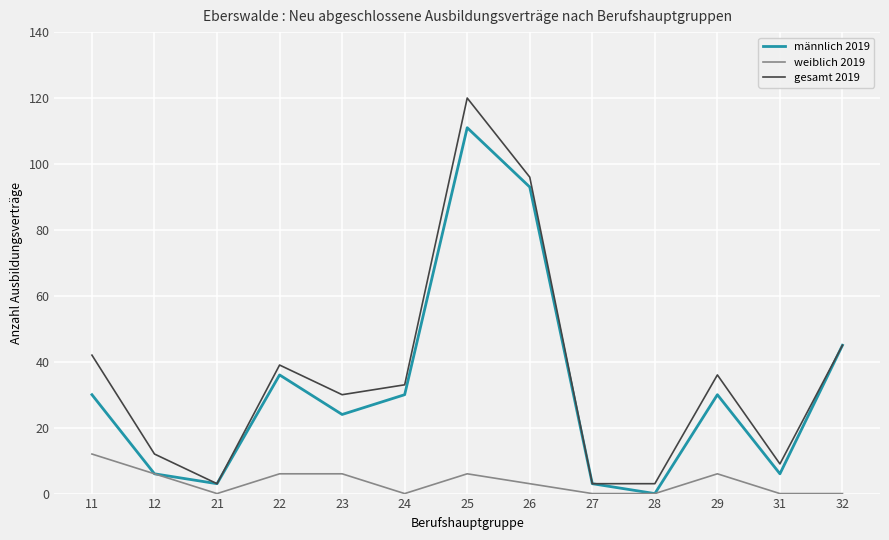

Rank the series by their maximum value, from highest to lowest.

gesamt 2019, männlich 2019, weiblich 2019